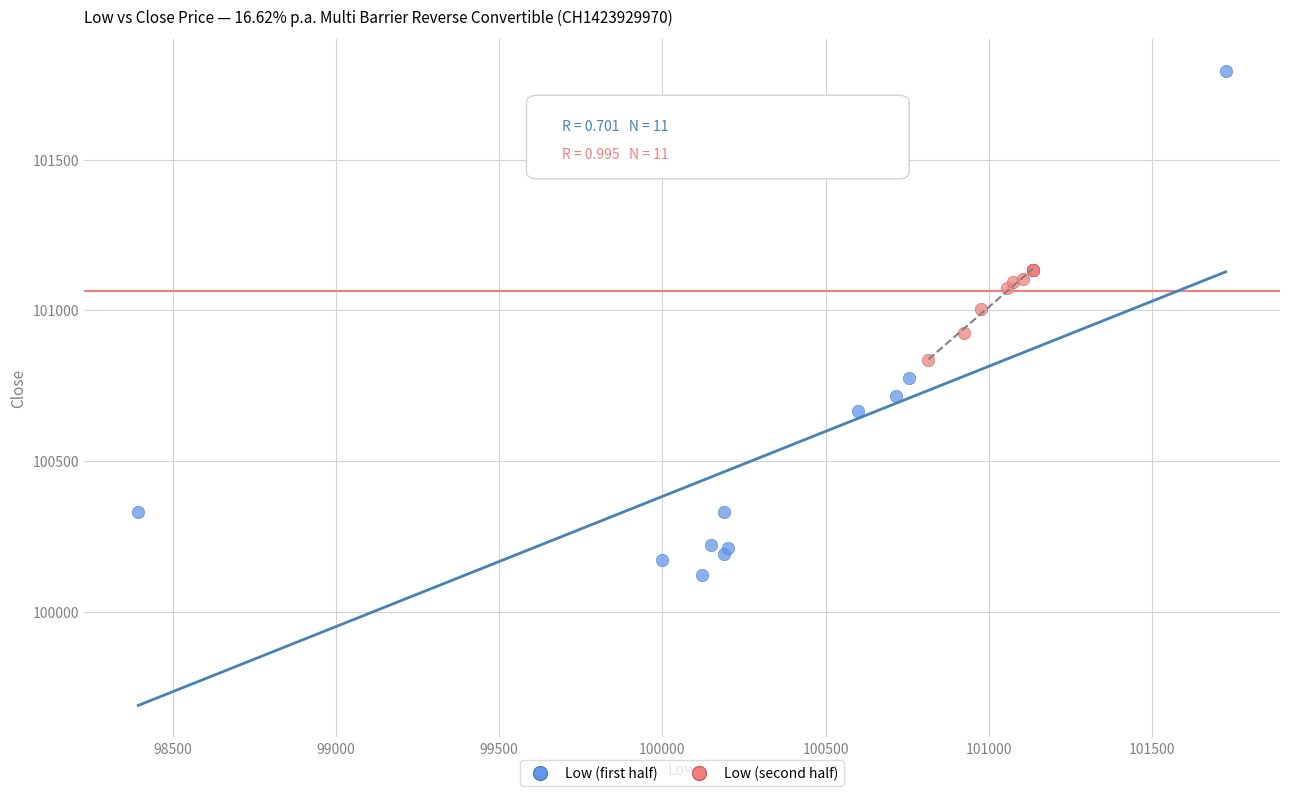

Which series has the widest spread of Y values?

Low (first half)